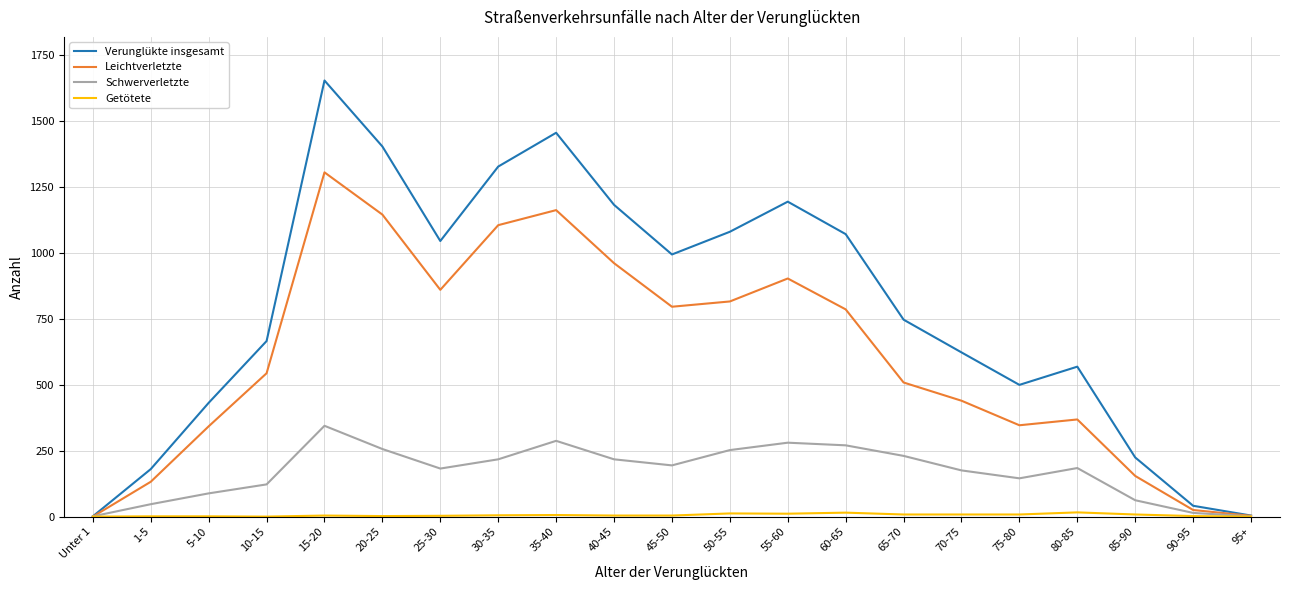

What is the maximum value shown in the chart?

1652